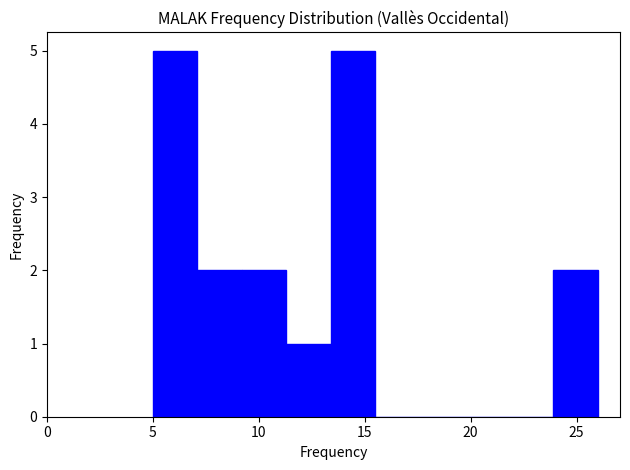

Reading left to right, list every bar in this chart as the range it spans on the x-axis followed by its height. Neither the bar edges nor the heights are printed on the chart, so give them approximately, as read against the axes.

5.0 to 7.1: 5
7.1 to 9.2: 2
9.2 to 11.3: 2
11.3 to 13.4: 1
13.4 to 15.5: 5
15.5 to 17.6: 0
17.6 to 19.7: 0
19.7 to 21.8: 0
21.8 to 23.9: 0
23.9 to 26.0: 2